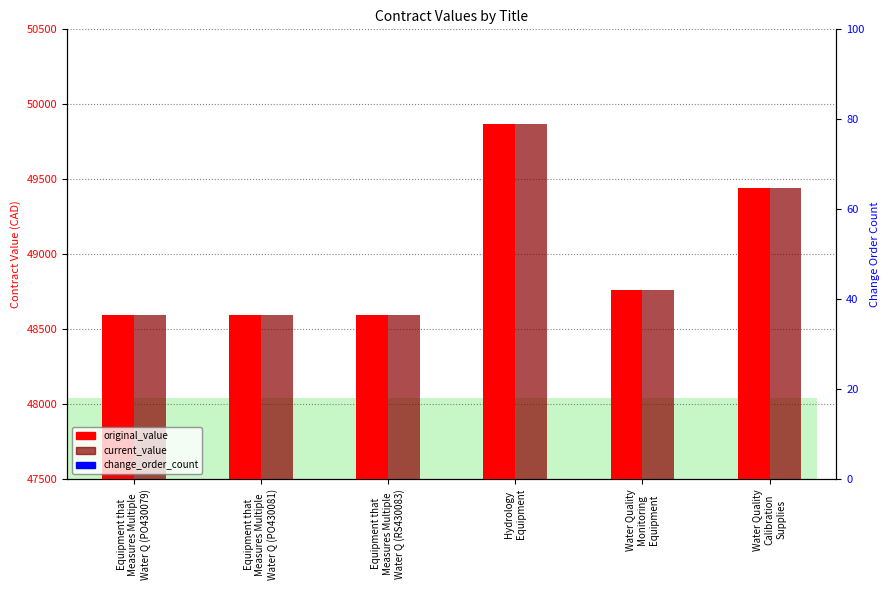

How many bars are there in each group?

3